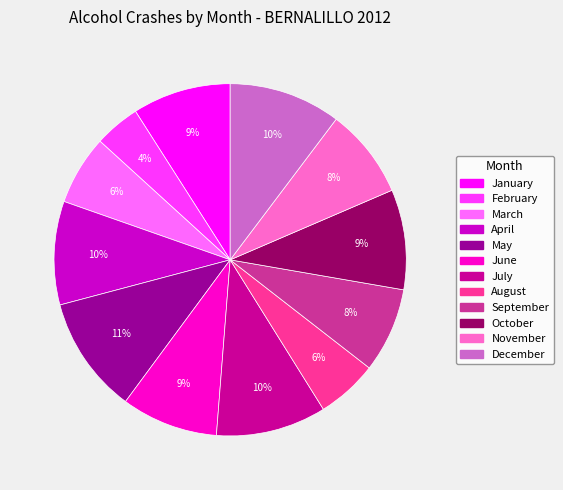

To the nearest percent, what is the difference between the largest and smallest slice percentages?

7%